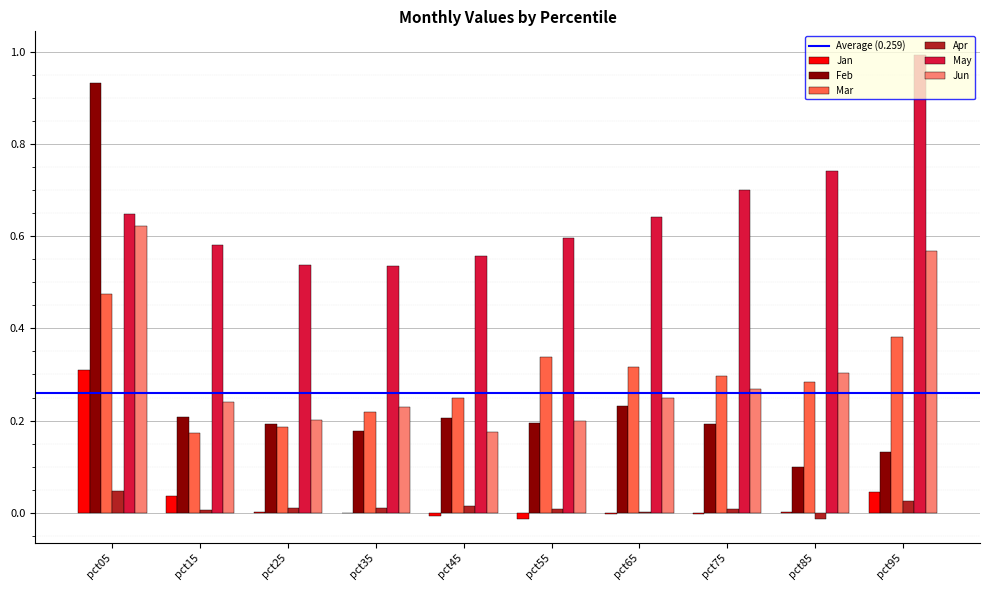

What is the sum of all May values?

6.5